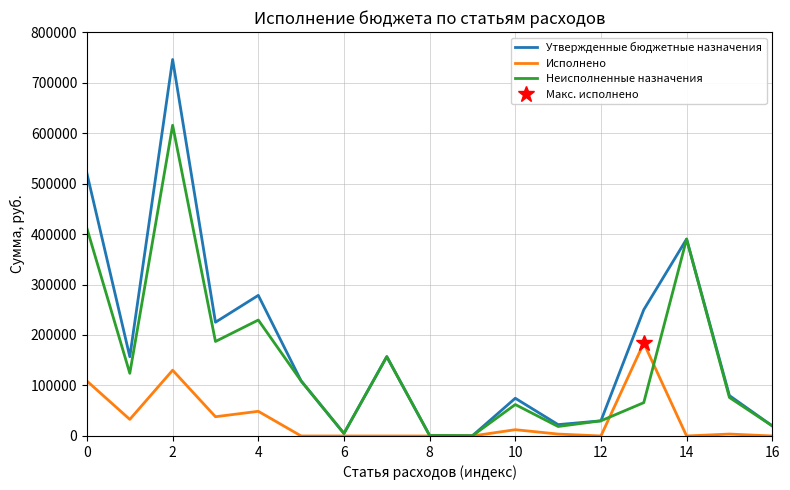

What are all the series names shown in the legend?

Утвержденные бюджетные назначения, Исполнено, Неисполненные назначения